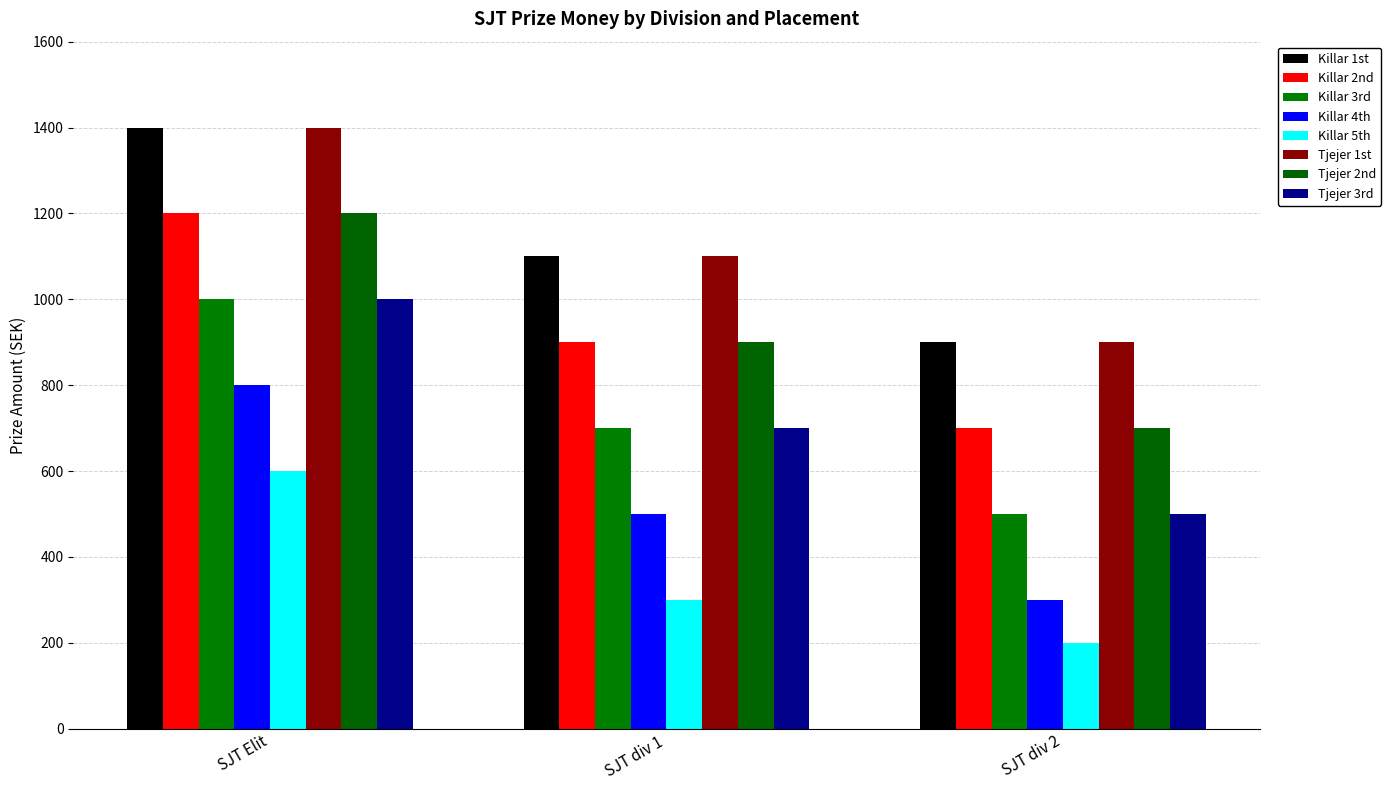

What are all the series names shown in the legend?

Killar 1st, Killar 2nd, Killar 3rd, Killar 4th, Killar 5th, Tjejer 1st, Tjejer 2nd, Tjejer 3rd